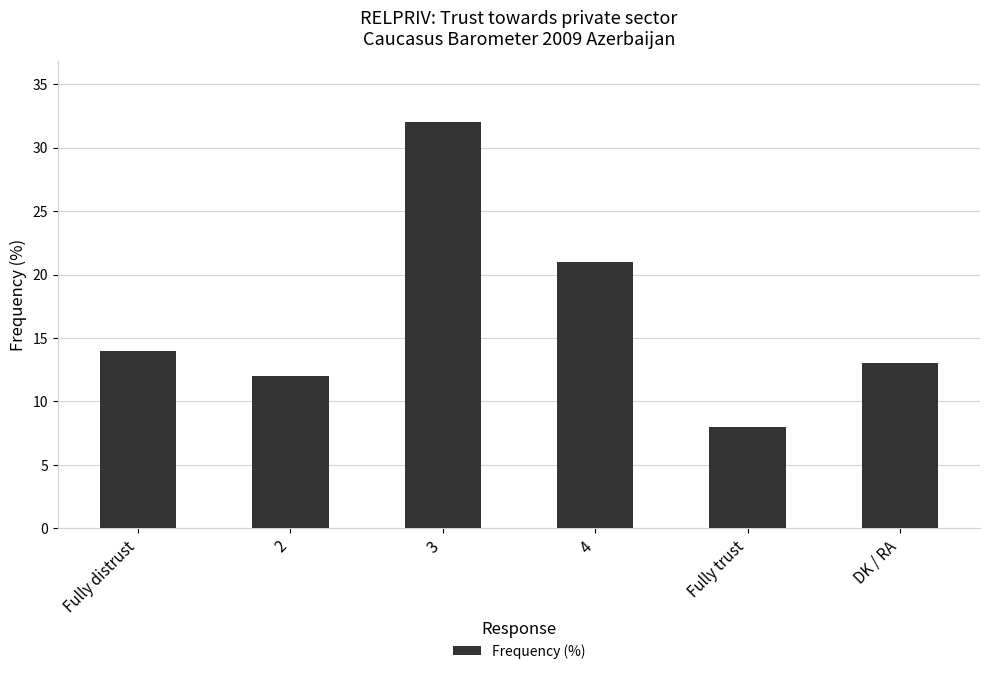

What is the change in value from Fully distrust to 2?

-2